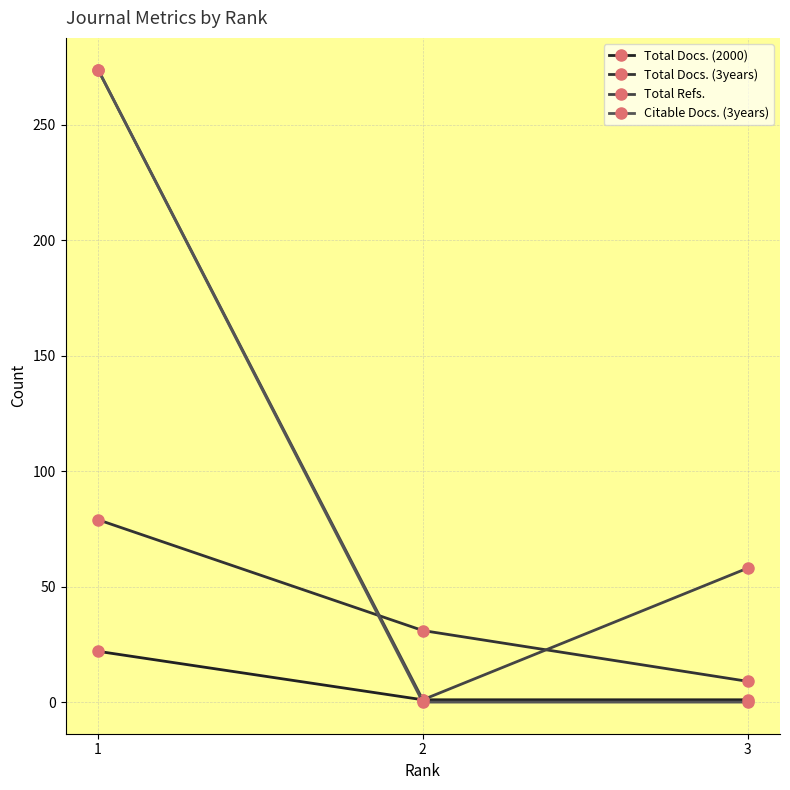

How many data points does each series have?

3